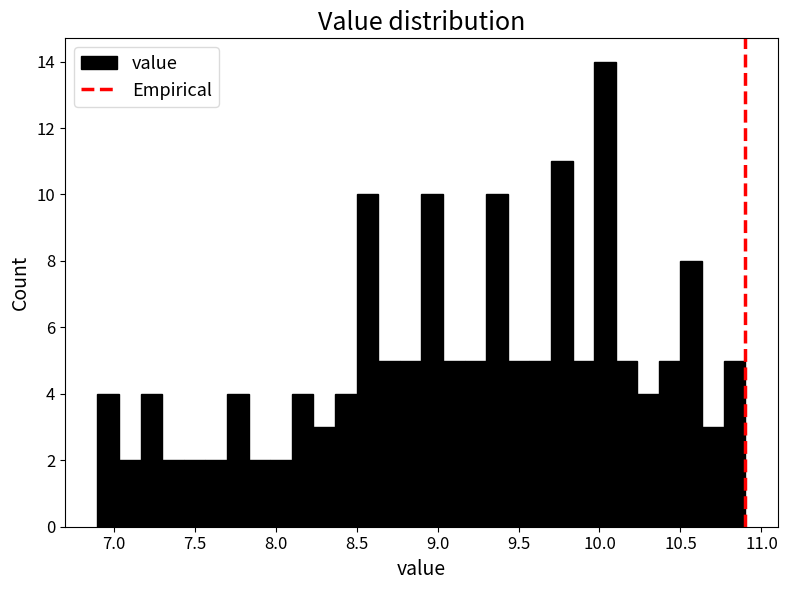

Read against the x-axis, roughly where is the centre of the tallest bar?

10.05